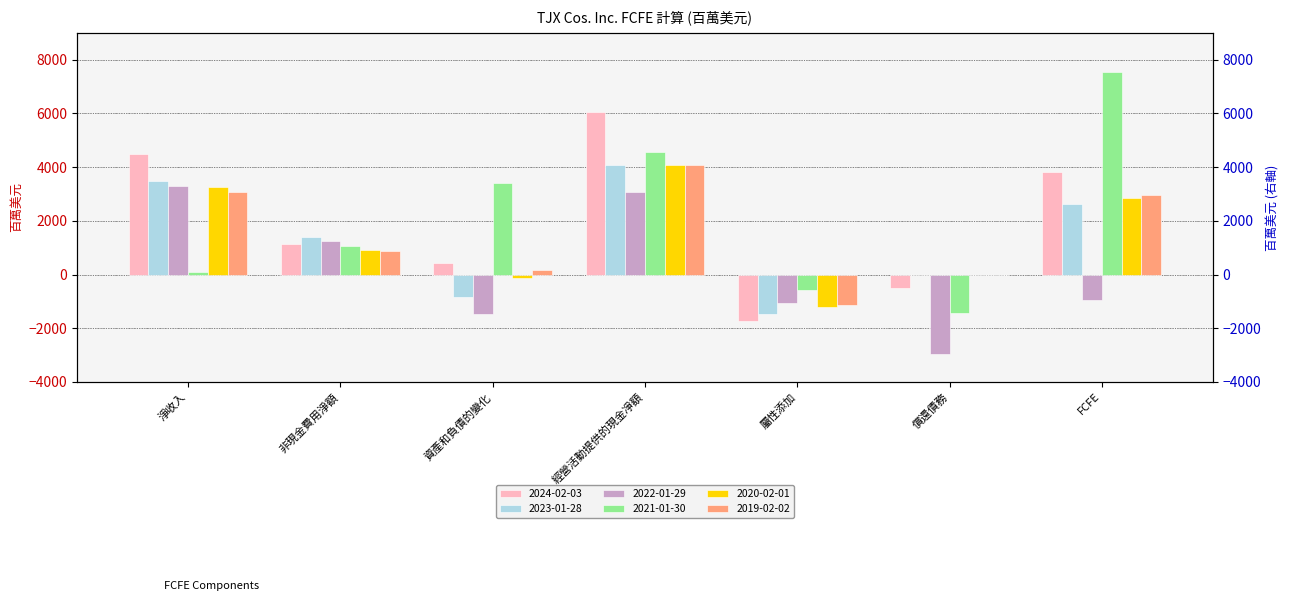

Does the chart contain stacked bars?

No